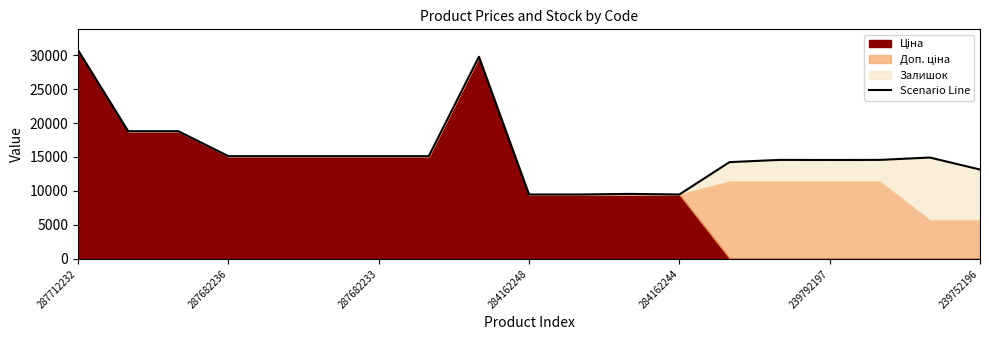

At which category does the chart reach its minimum across all series?

284162248